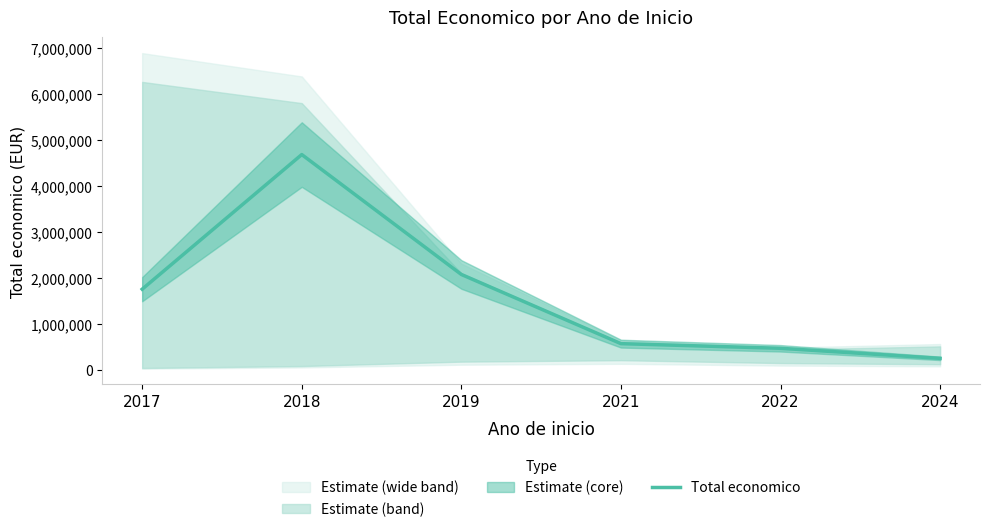

What is the value of the 1st point from the left?

1753665.1